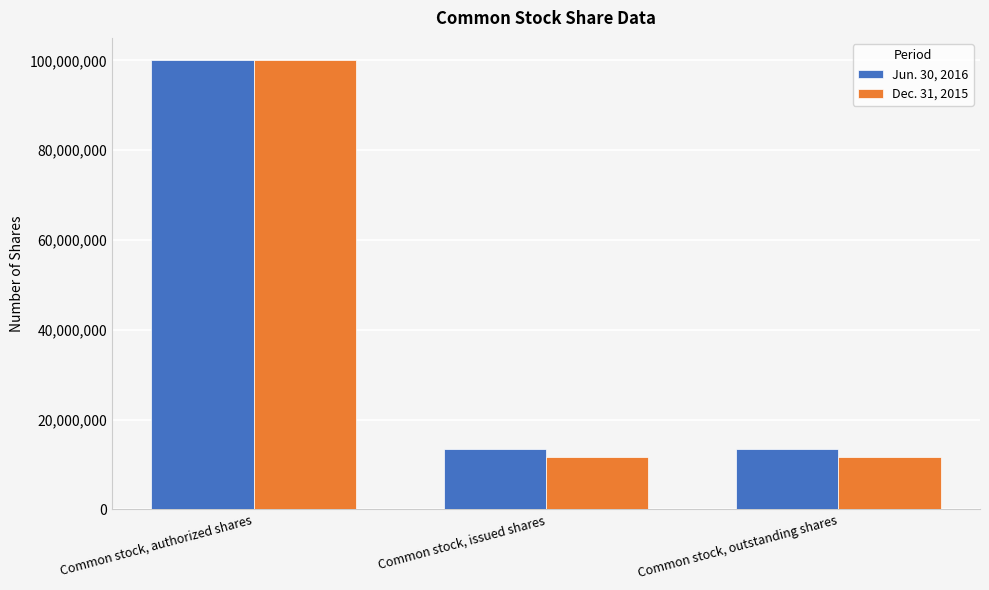

Reading right to left, list all the values displayed in this chart.

Jun. 30, 2016: 13485472	13485472	100000000
Dec. 31, 2015: 11639066	11639066	100000000